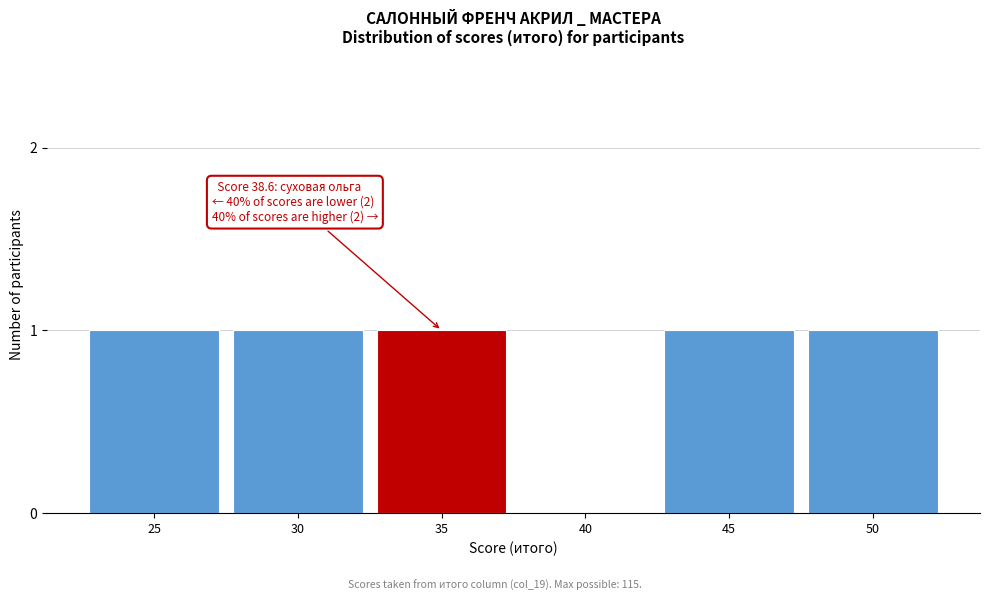

Reading left to right, extract all data points from this chart.

25=1	30=1	35=1	40=0	45=1	50=1